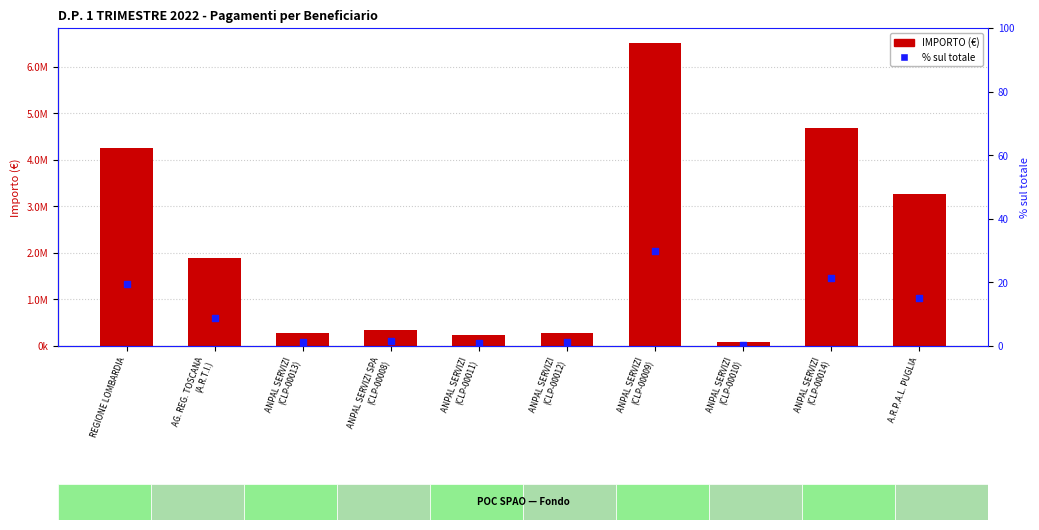

Which series has the largest Y range (max minus min)?

IMPORTO (€)